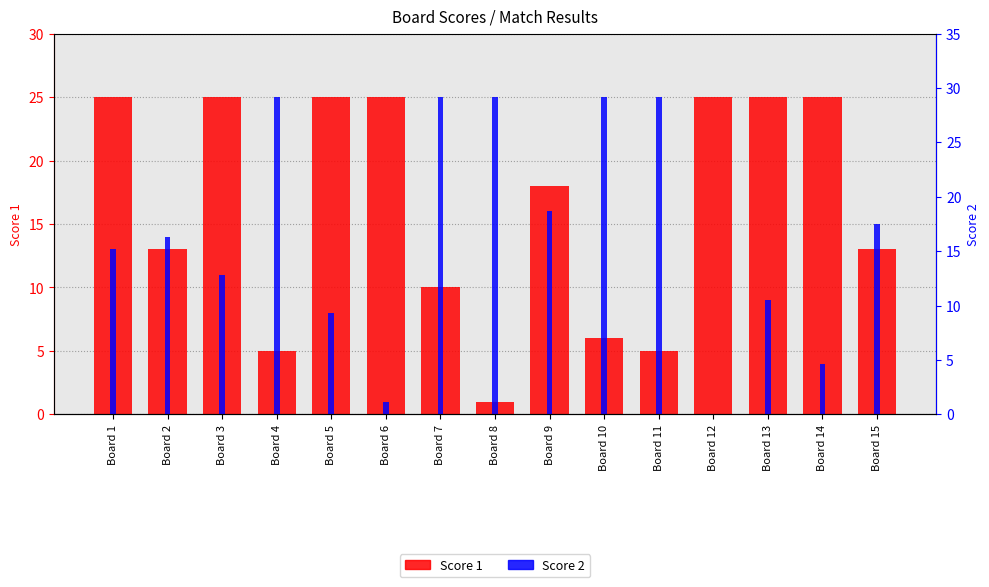

Reading right to left, list all the values displayed in this chart.

Score 1: 13	25	25	25	5	6	18	1	10	25	25	5	25	13	25
Score 2: 15	4	9	0	25	25	16	25	25	1	8	25	11	14	13